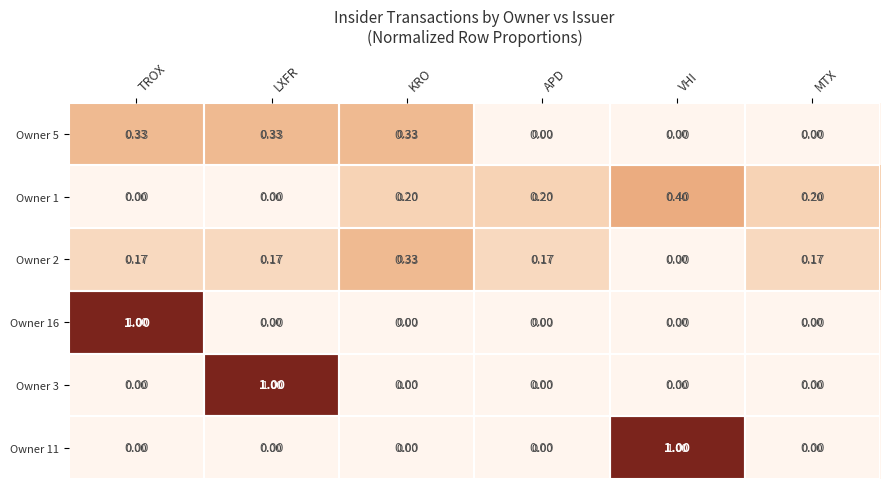

At which label does Owner 16 reach its peak?

TROX